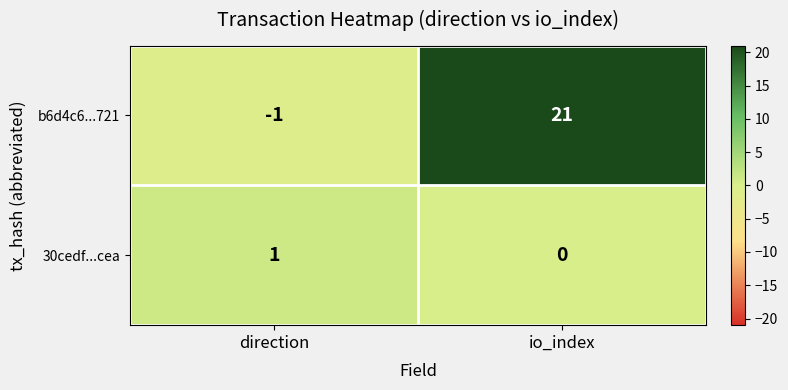

Which series changed the most between direction and io_index?

b6d4c6...721